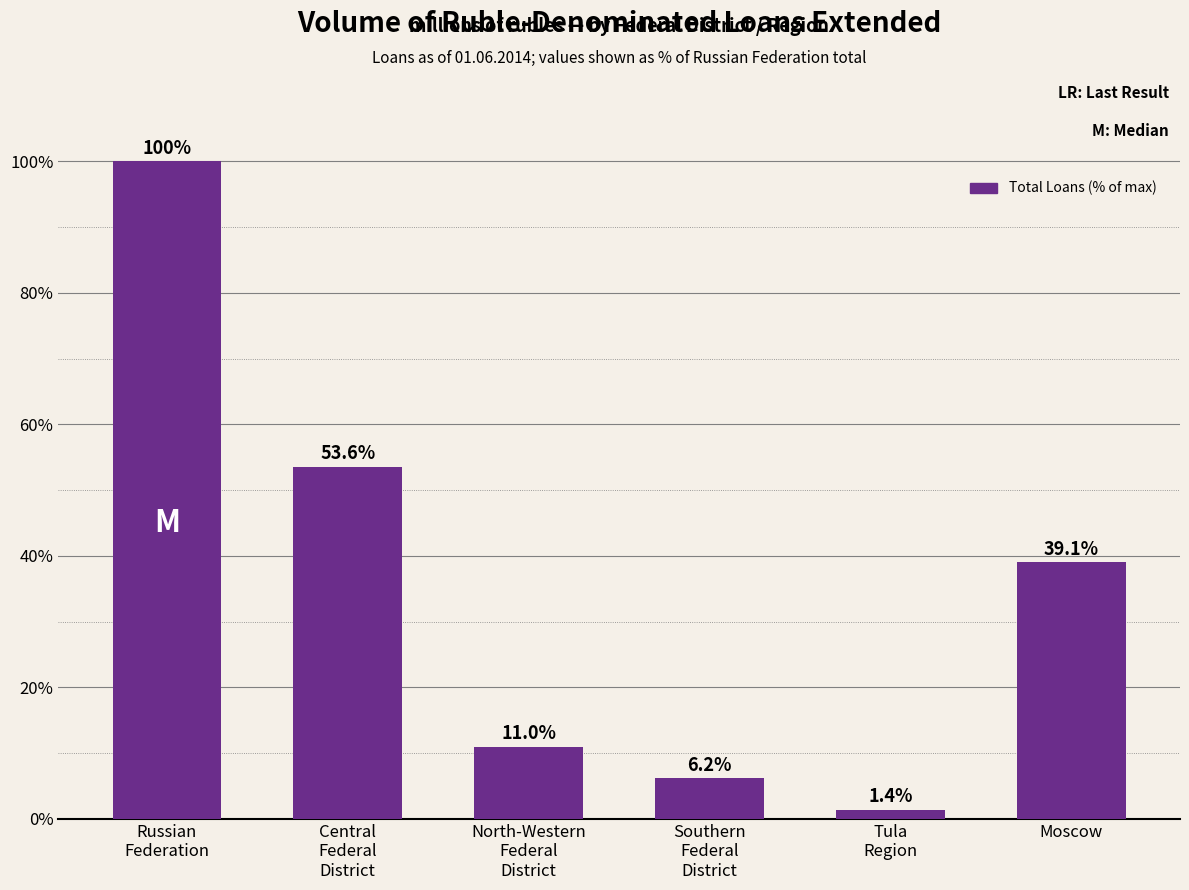

What is the maximum value shown in the chart?

100.0